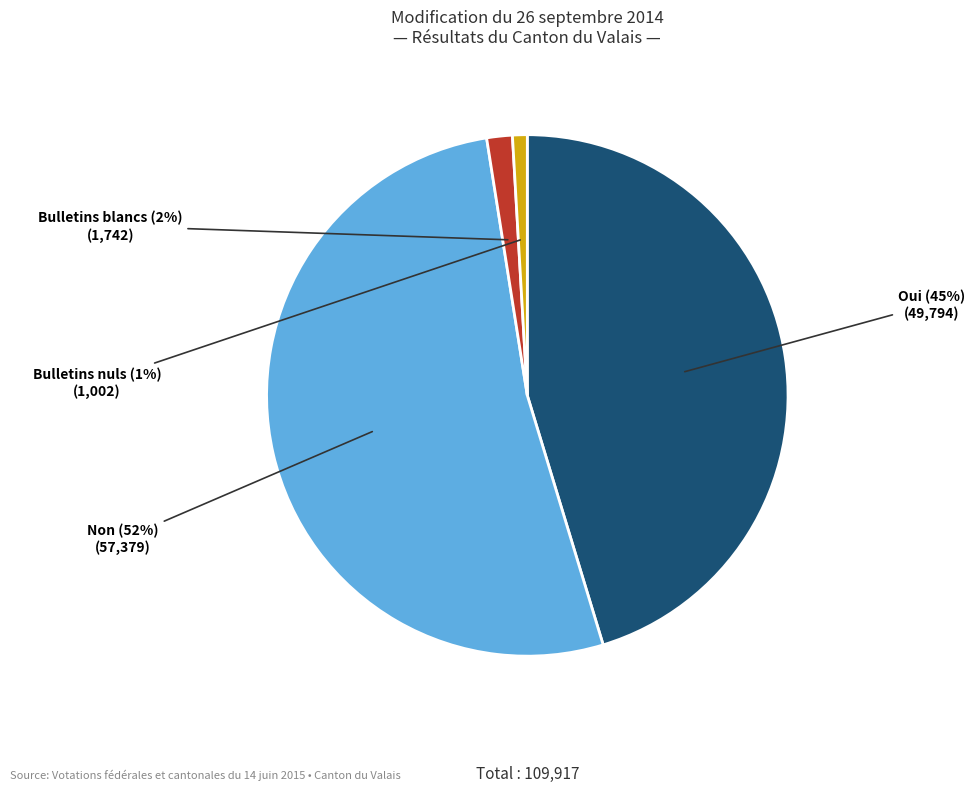

Rank the categories by value from highest to lowest.

Non, Oui, Bulletins blancs, Bulletins nuls